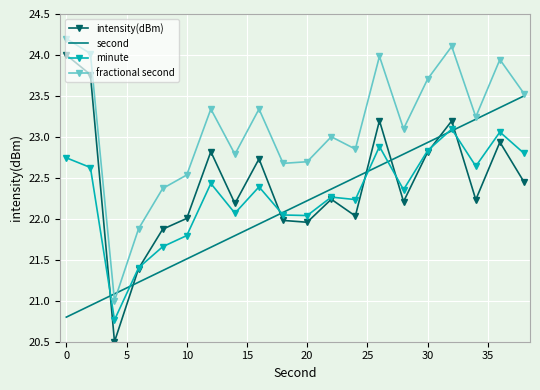

What is the minimum value shown in the chart?

20.5